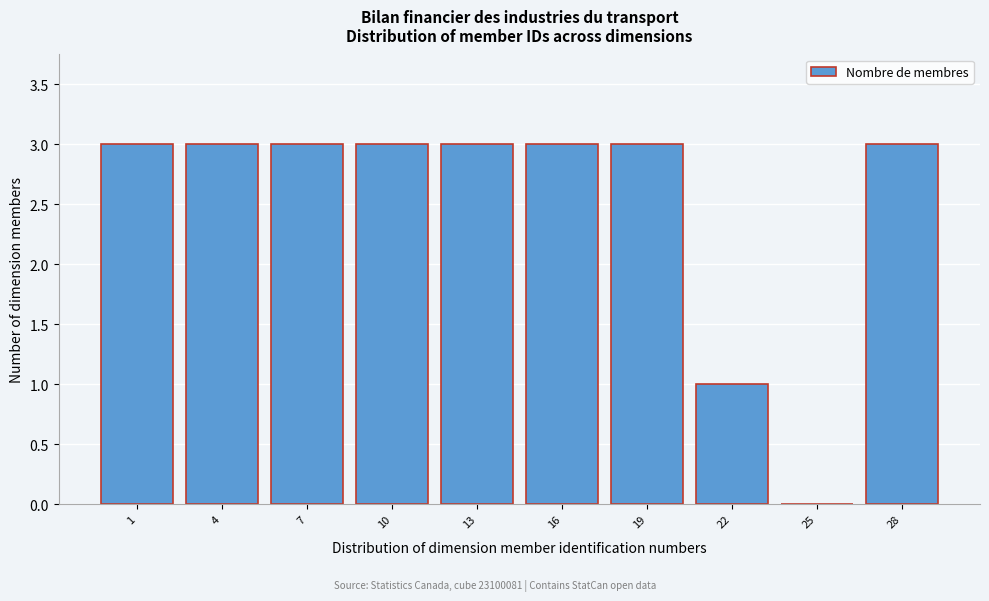

Reading left to right, list all the values displayed in this chart.

1=3	4=3	7=3	10=3	13=3	16=3	19=3	22=1	25=0	28=3